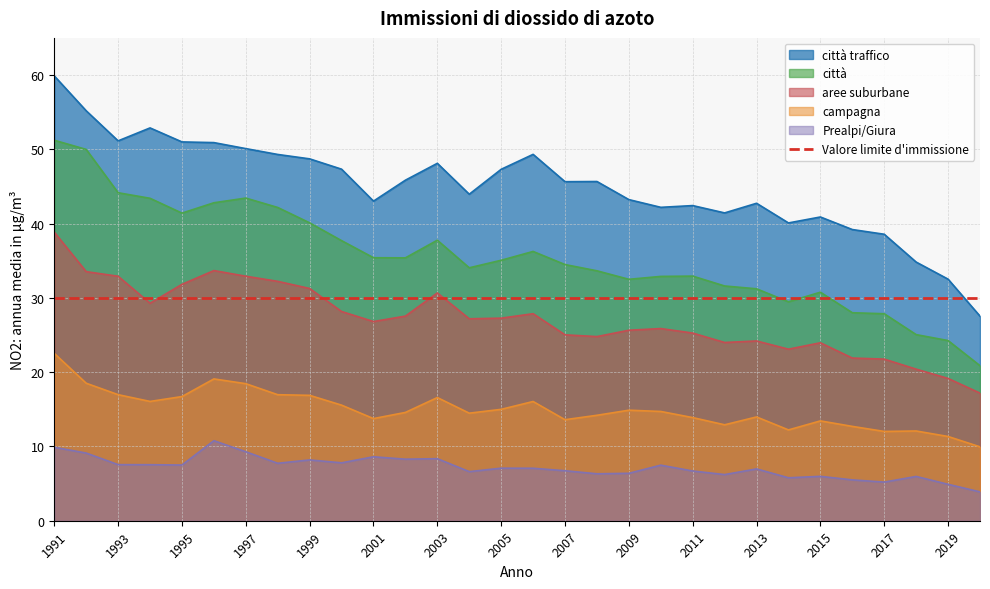

What is the value of the città point at the 21st from the left?

32.9